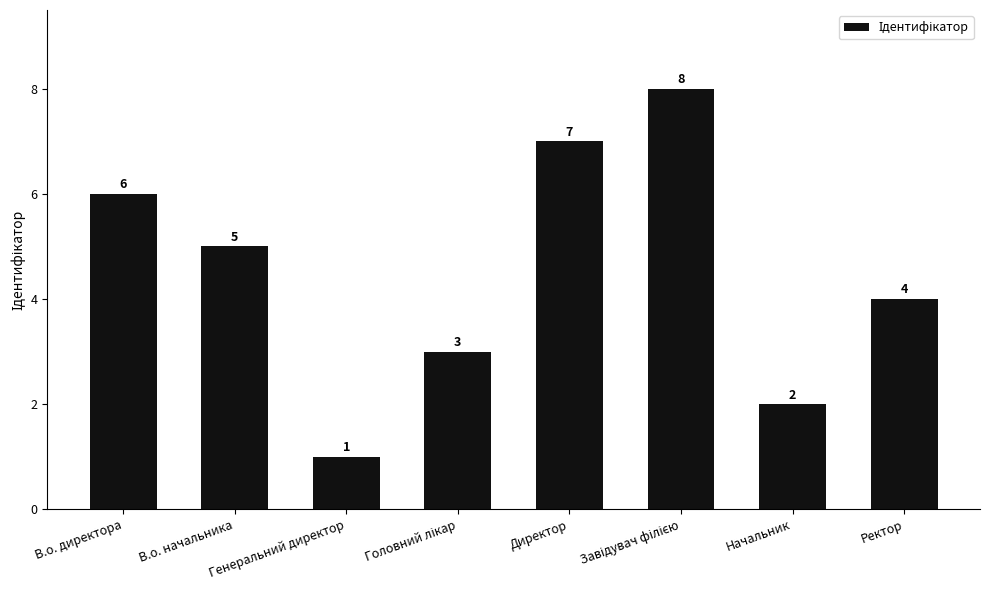

At which label does the data first exceed 5?

В.о. директора